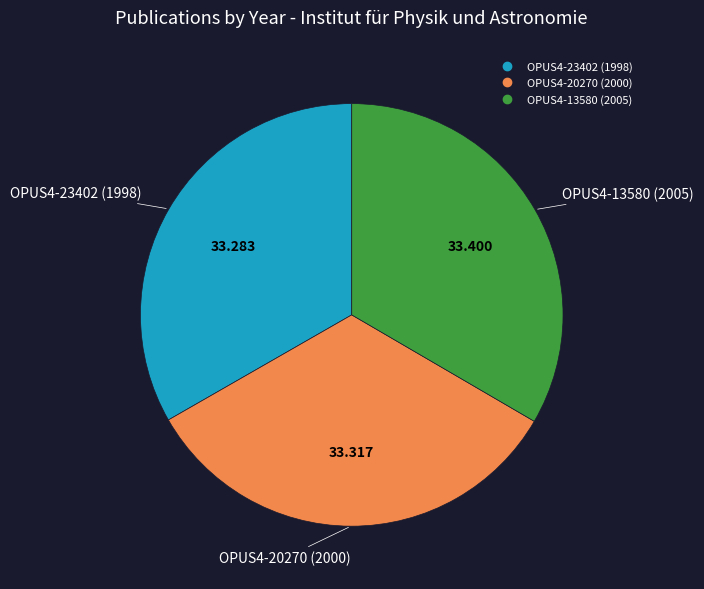

Does OPUS4-20270 (2000) represent more than half of the total?

No